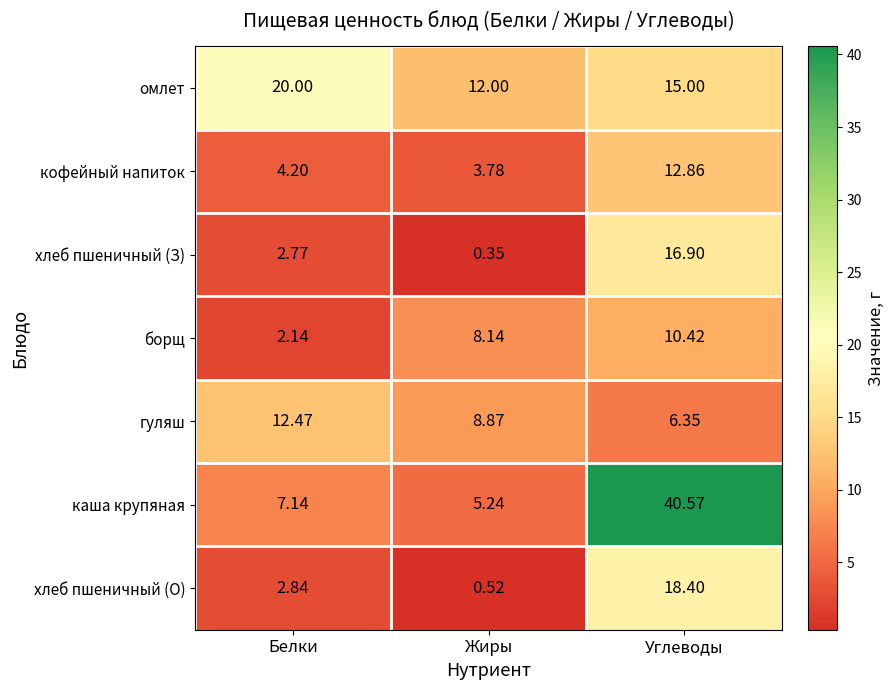

What is the spread (max minus min) of values at Белки?

17.9